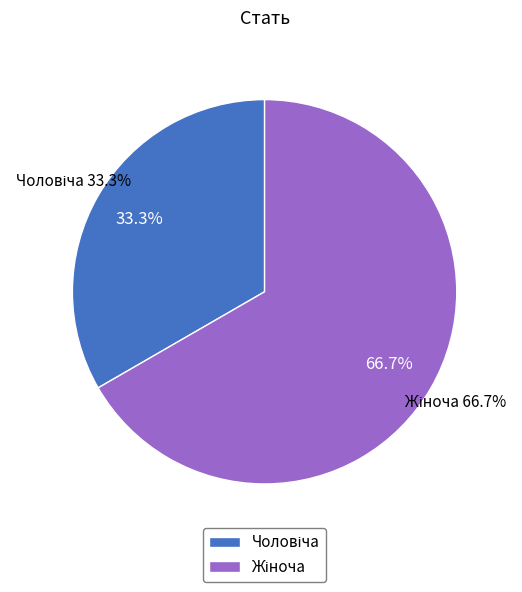

To the nearest percent, what is the average slice percentage?

50%